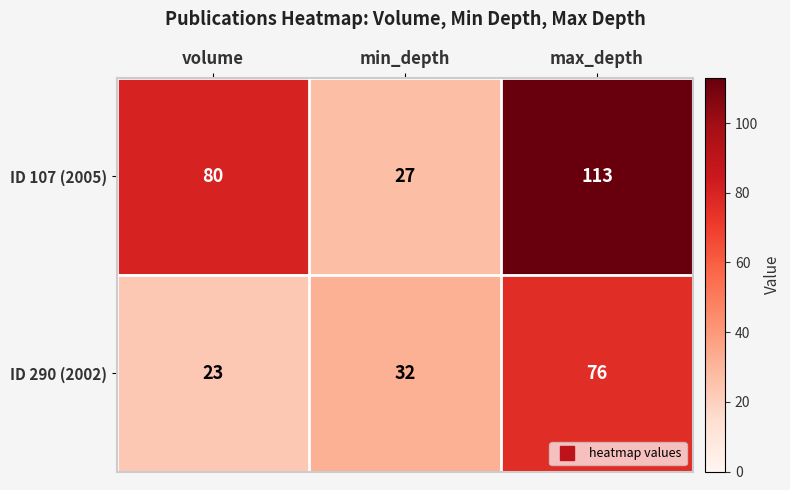

What is the greatest value displayed?

113